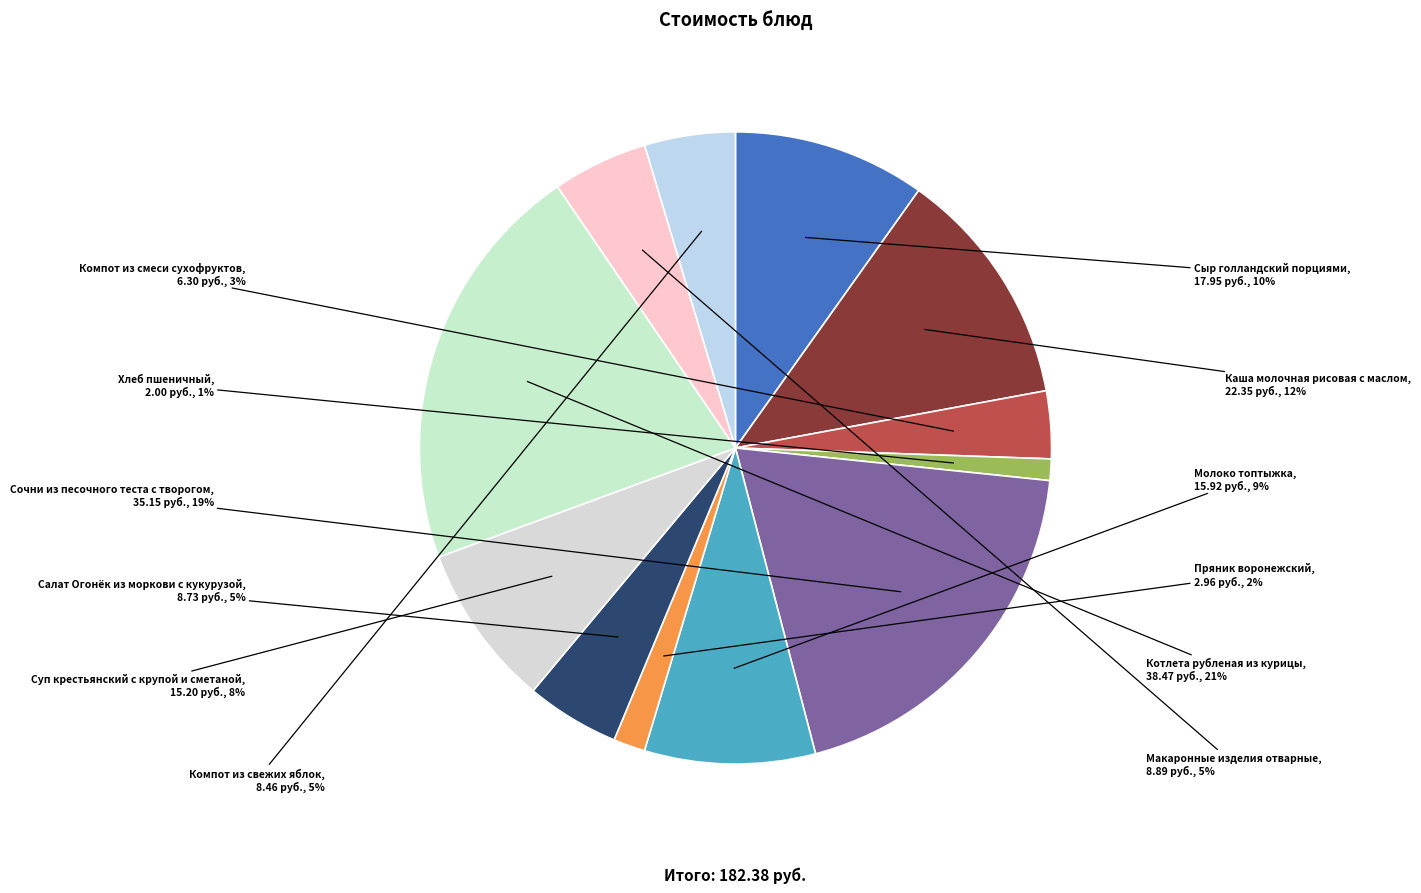

Does any single category account for the majority?

No